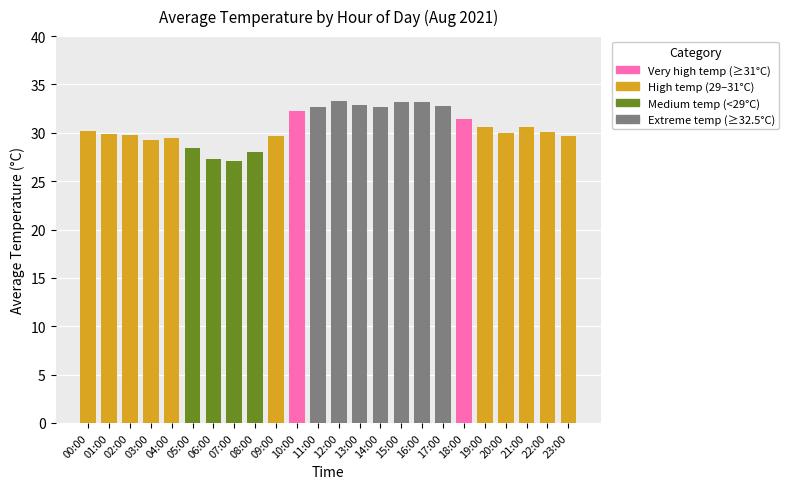

What is the minimum value shown in the chart?

27.1